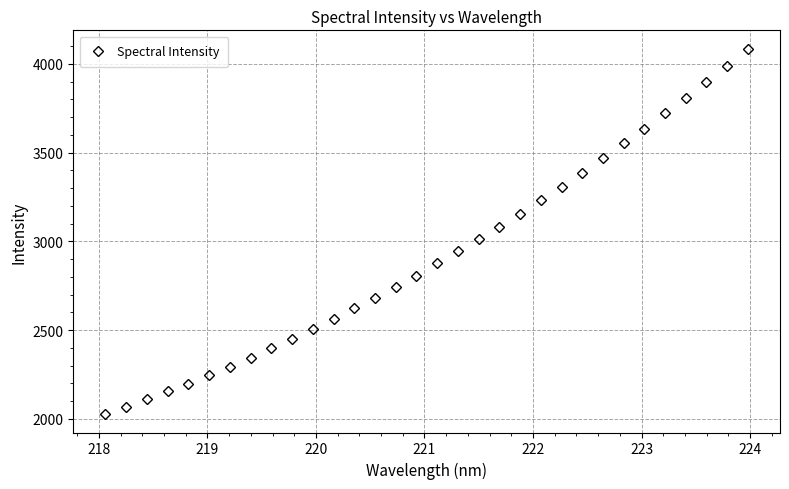

How many categories are shown in the chart?

32